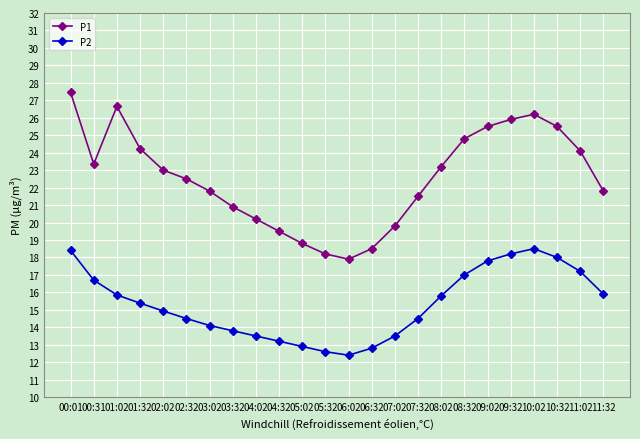

What is the label of the 12th point from the right?

06:02